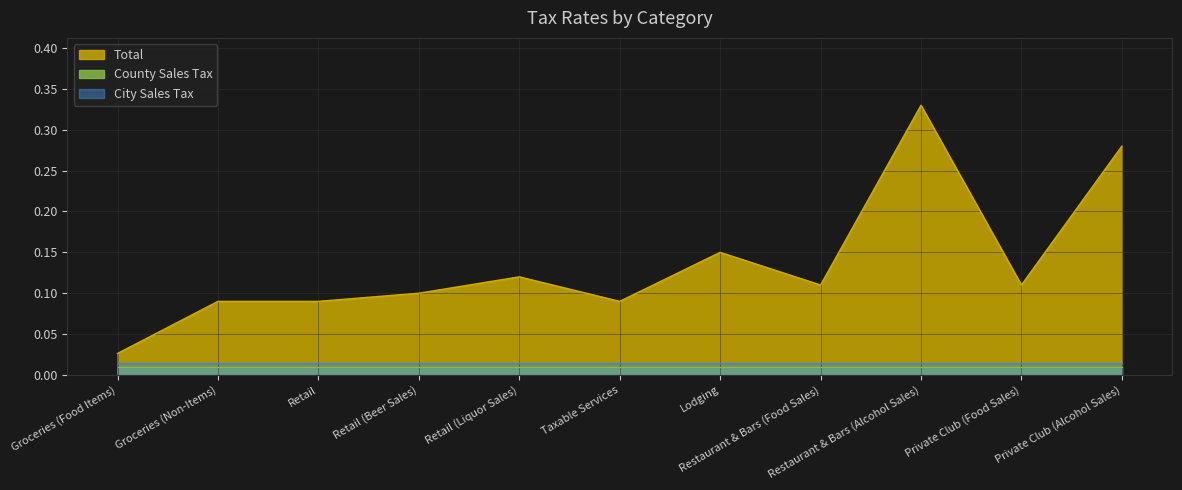

Which has a higher value, Retail or Private Club (Food Sales)?

Private Club (Food Sales)